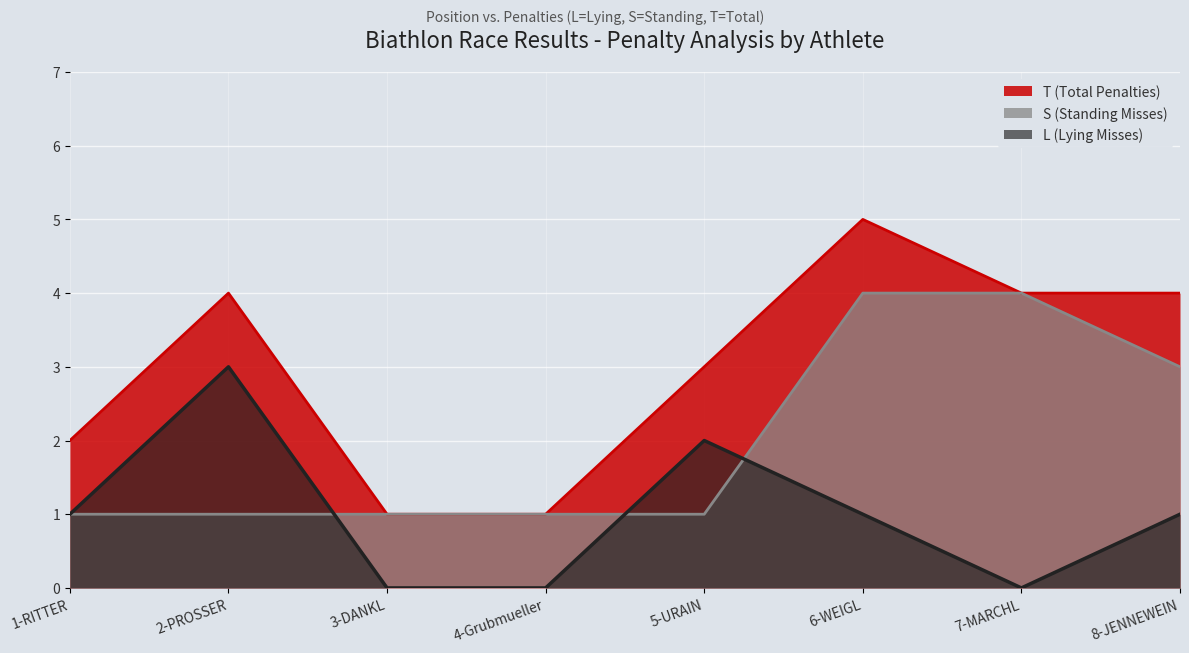

True or false: T (Total Penalties) has a value of 6 at 8-JENNEWEIN.

False